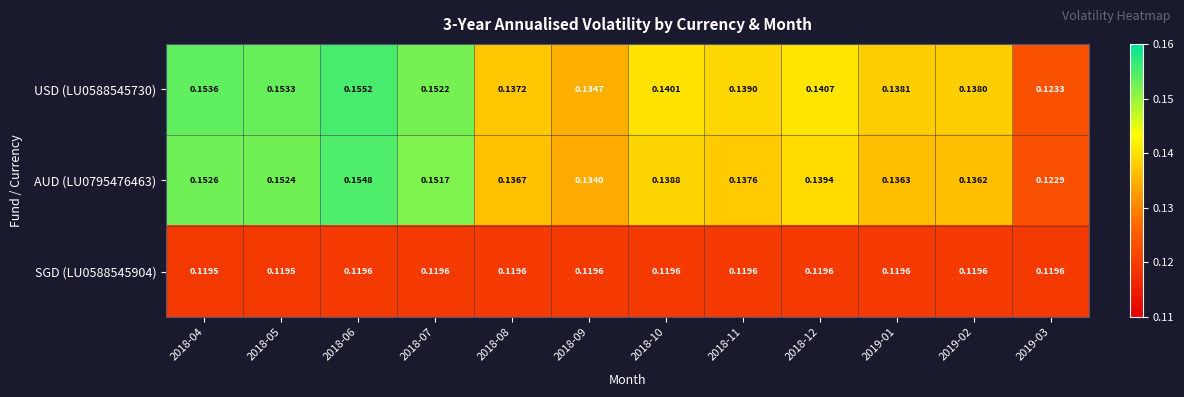

Is the value of SGD (LU0588545904) at 2018-08 greater than the value of USD (LU0588545730) at 2018-07?

No